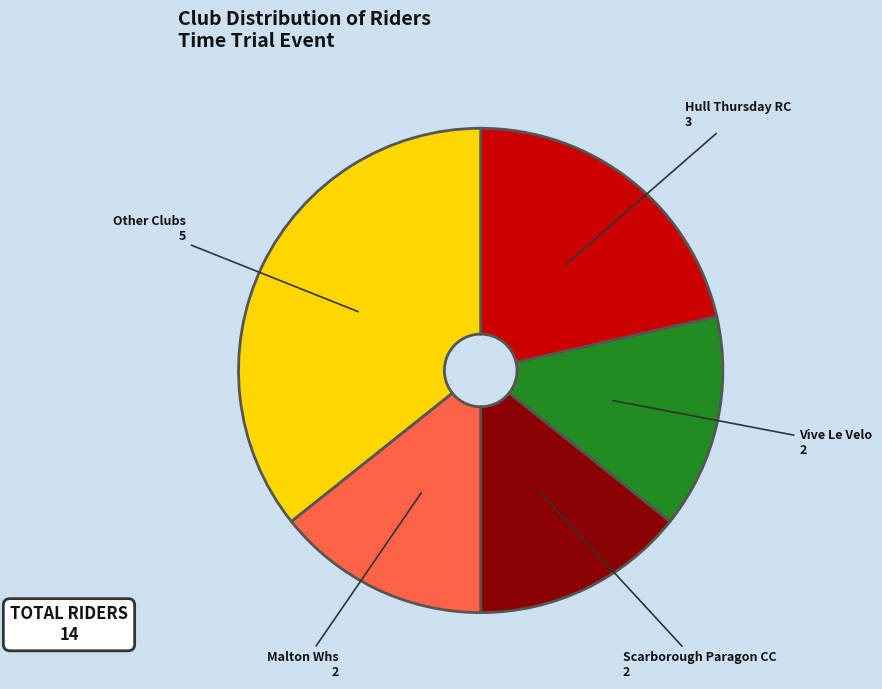

Does any single category account for the majority?

No